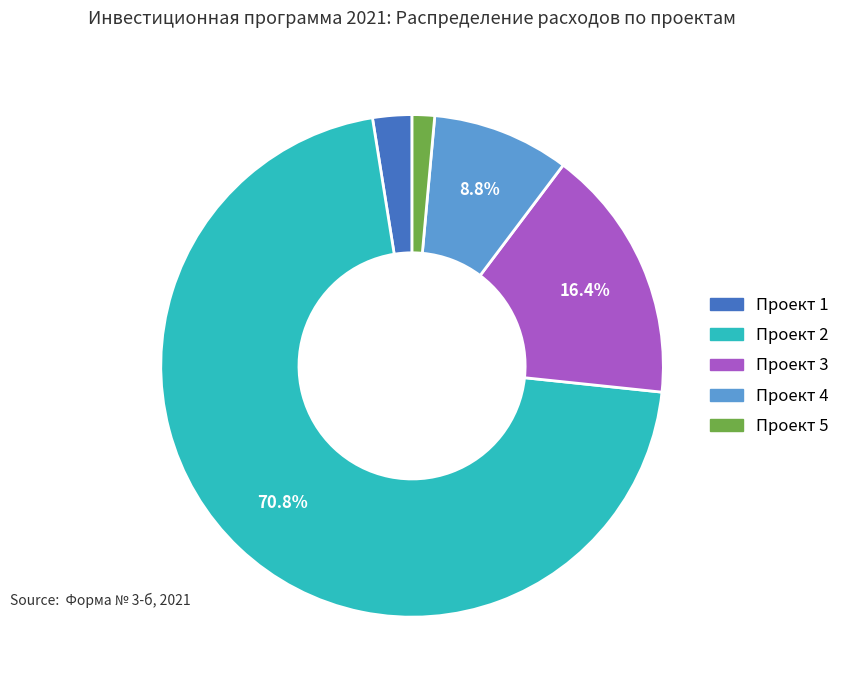

How many slices are in this pie chart?

5